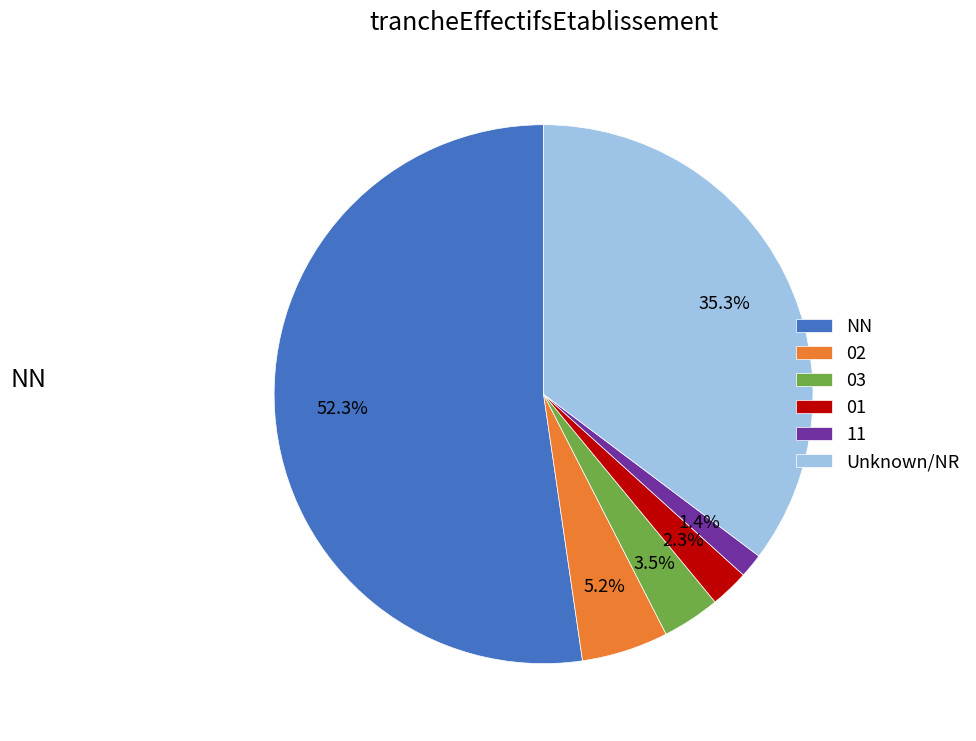

Count the number of slices in the pie.

6